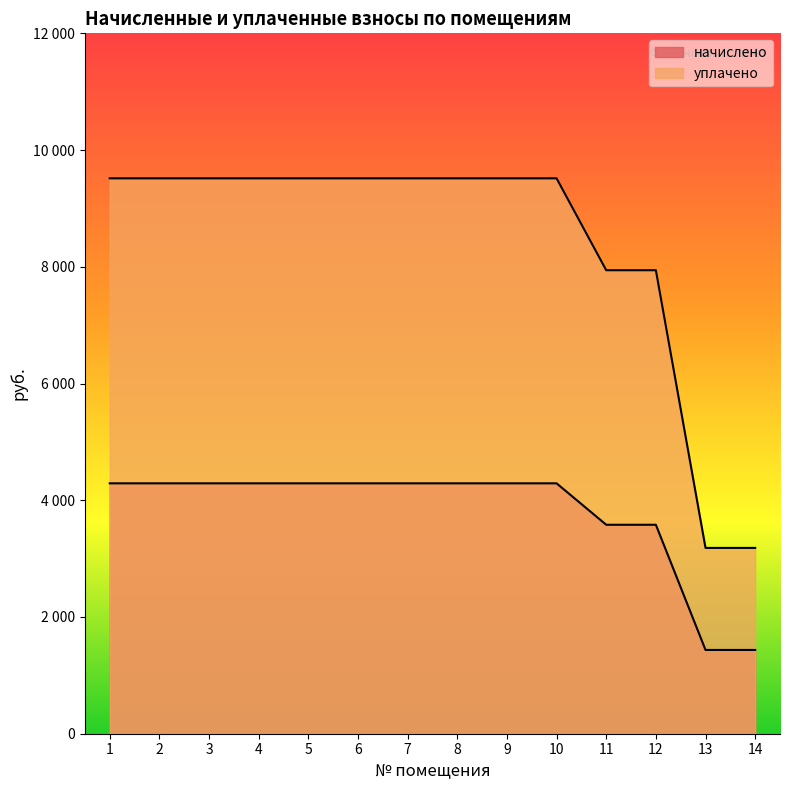

List the series in order of their peak value, highest first.

уплачено, начислено